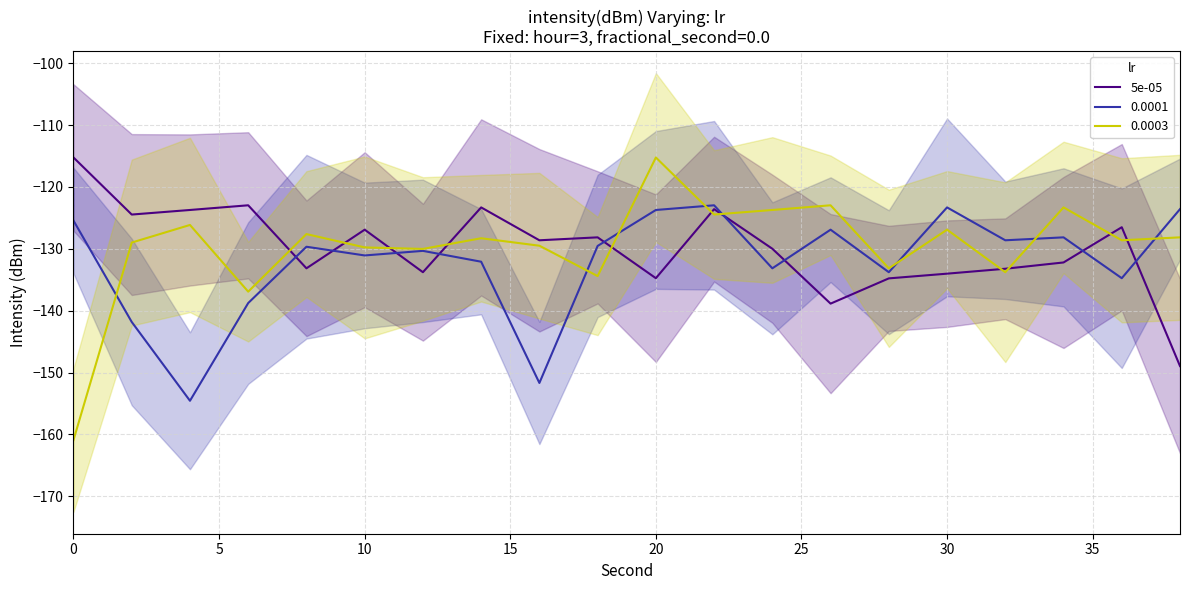

Between 25 and 10, which is larger?

10